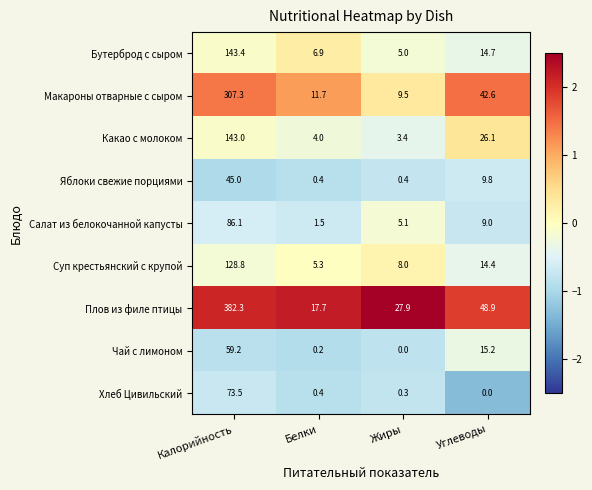

Rank the categories by Бутерброд с сыром value from lowest to highest.

Жиры, Белки, Углеводы, Калорийность